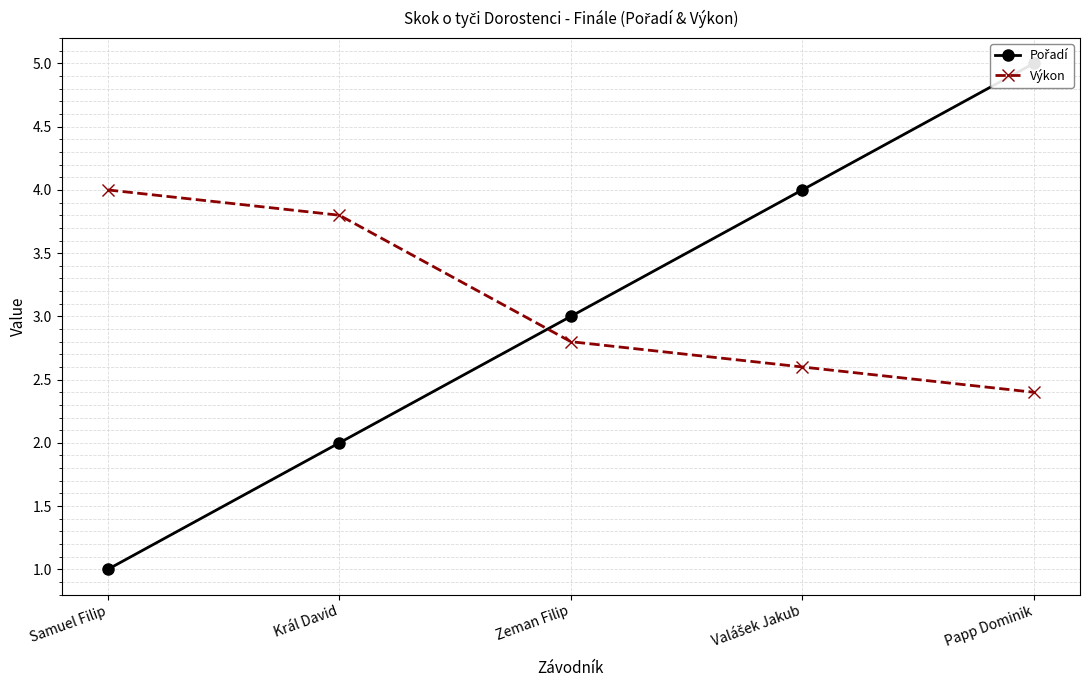

How many intersections are there between Pořadí and Výkon?

1